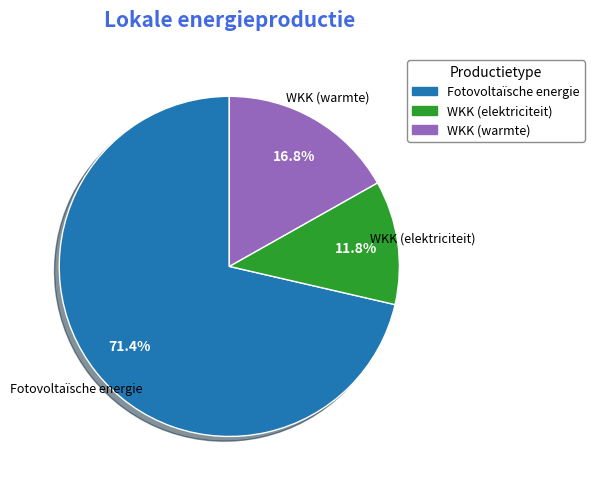

Is there a majority slice in this chart?

Yes